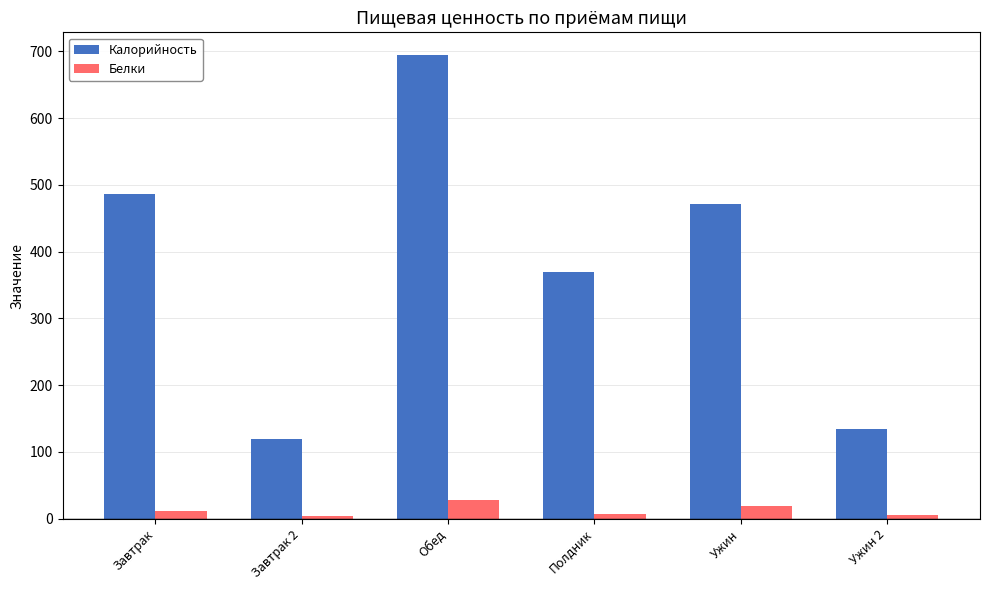

Which series changed the most between Завтрак and Завтрак 2?

Калорийность